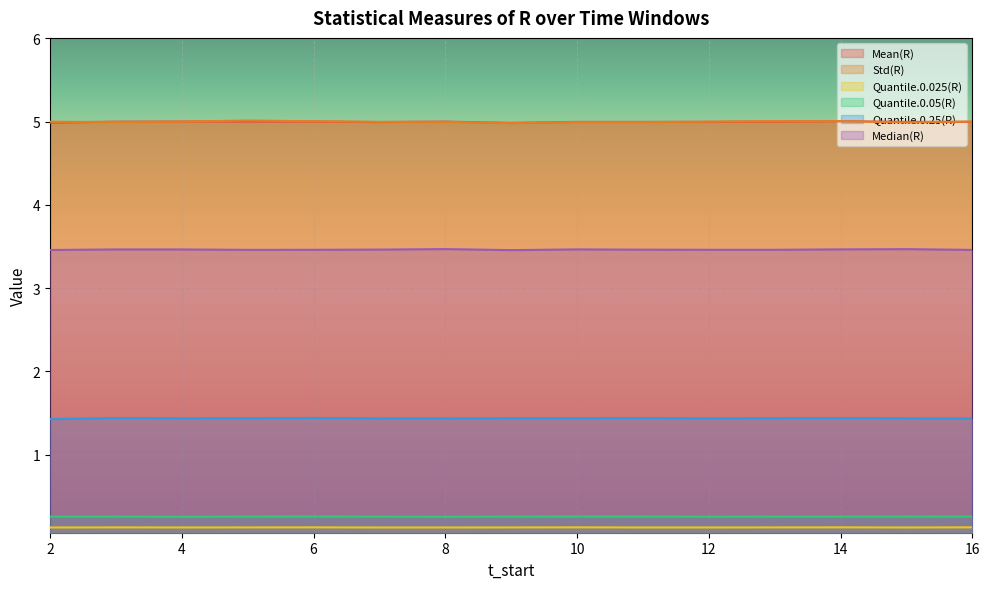

How many lines are shown in the chart?

6